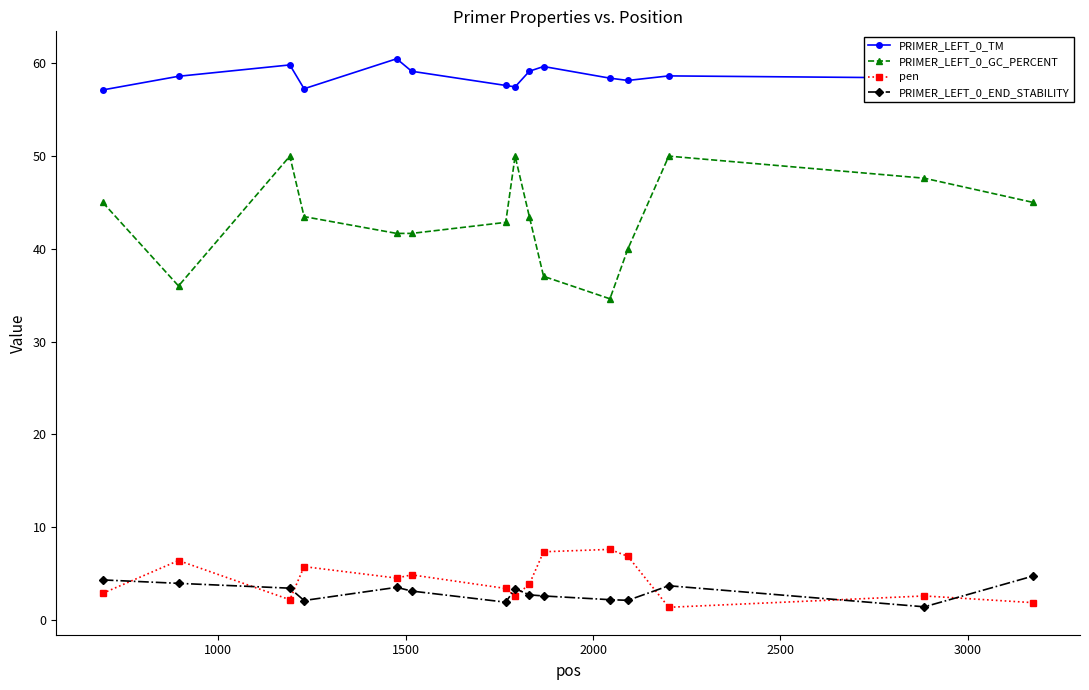

True or false: PRIMER_LEFT_0_TM has more than 2 interior local peaks.

True